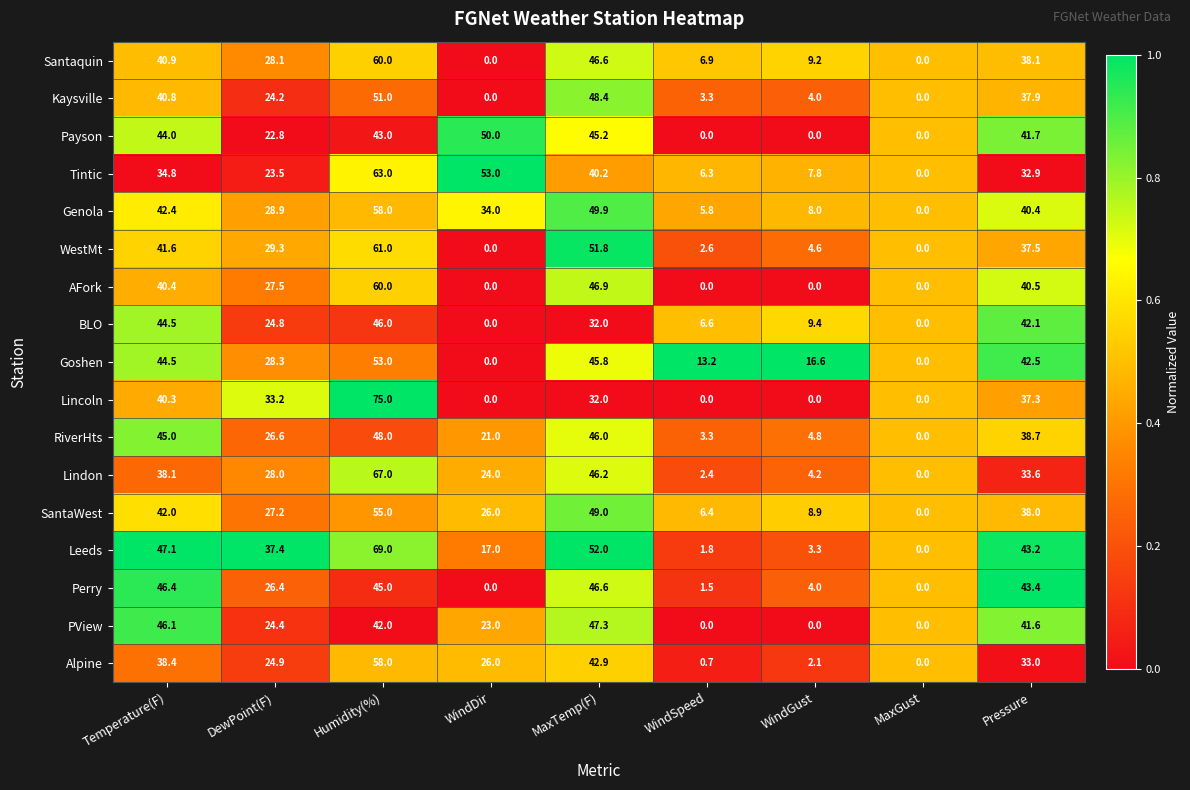

What is the total value across all series at WindSpeed?

60.8